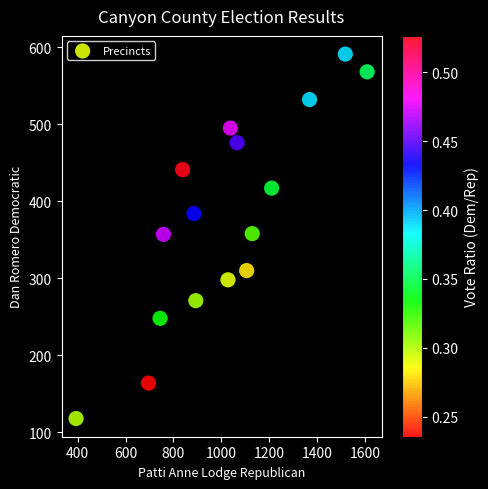

What is the range of X values (max minus min)?

1213